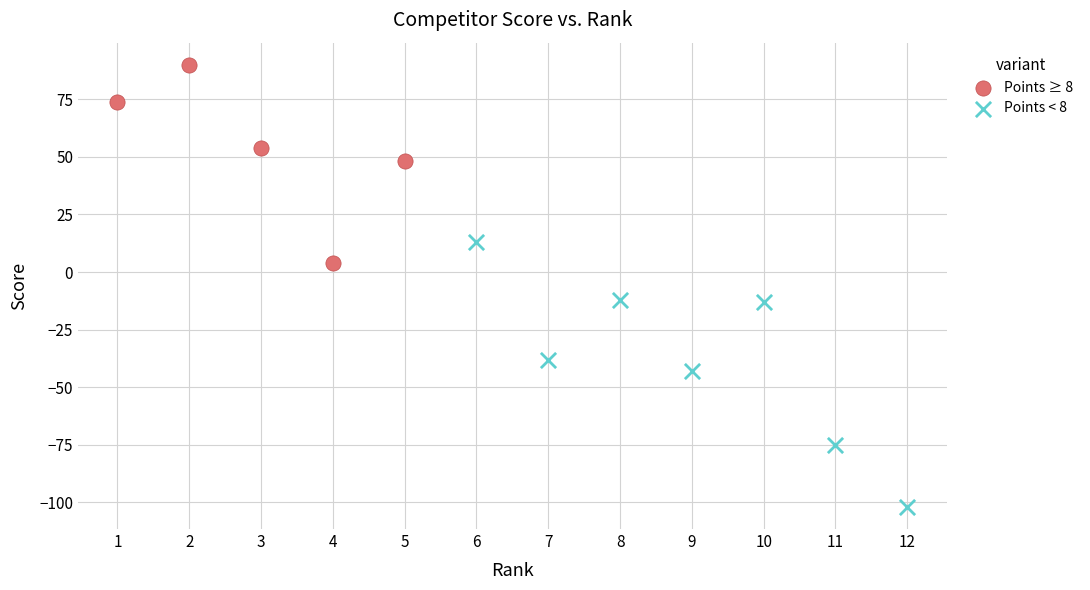

Which series has the largest Y range (max minus min)?

Points < 8